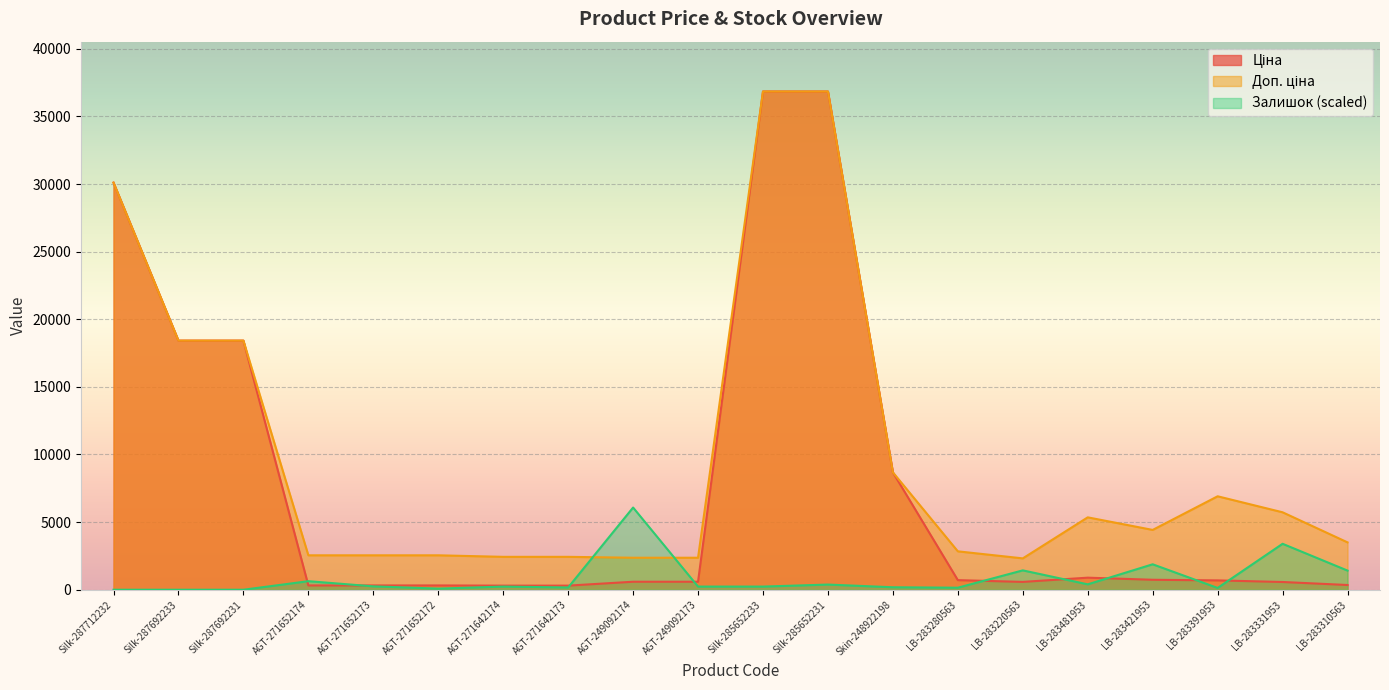

What is the value of the Залишок point at the 5th from the left?

249.8